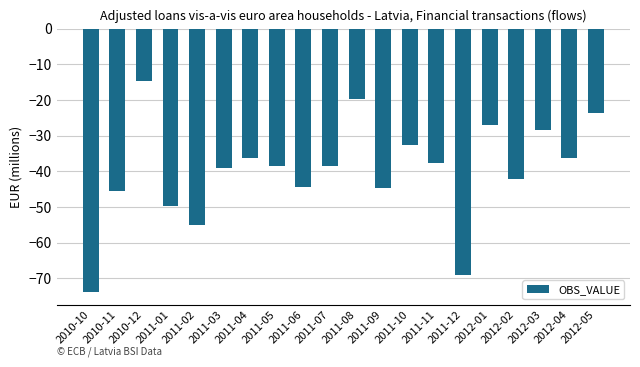

How many series are shown in this chart?

1